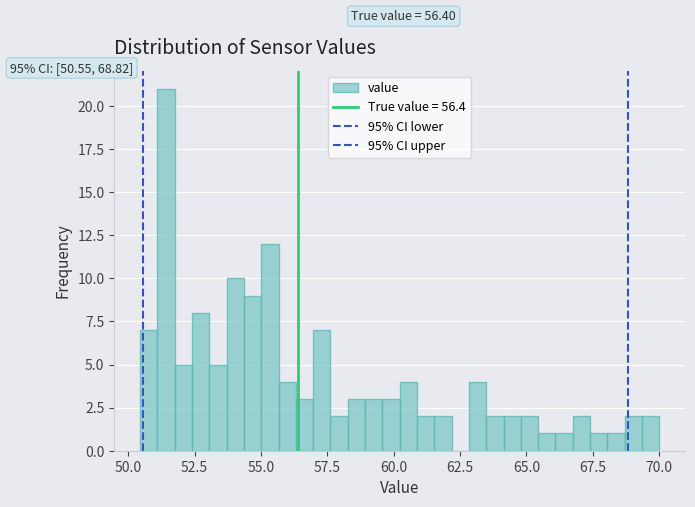

Read against the x-axis, roughly where is the centre of the tallest bar?

51.5